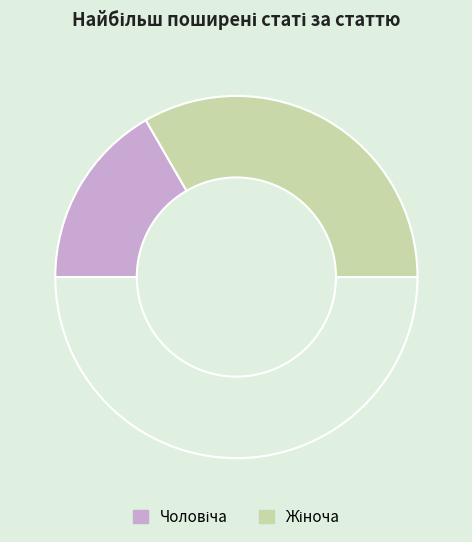

How many slices are in this pie chart?

3